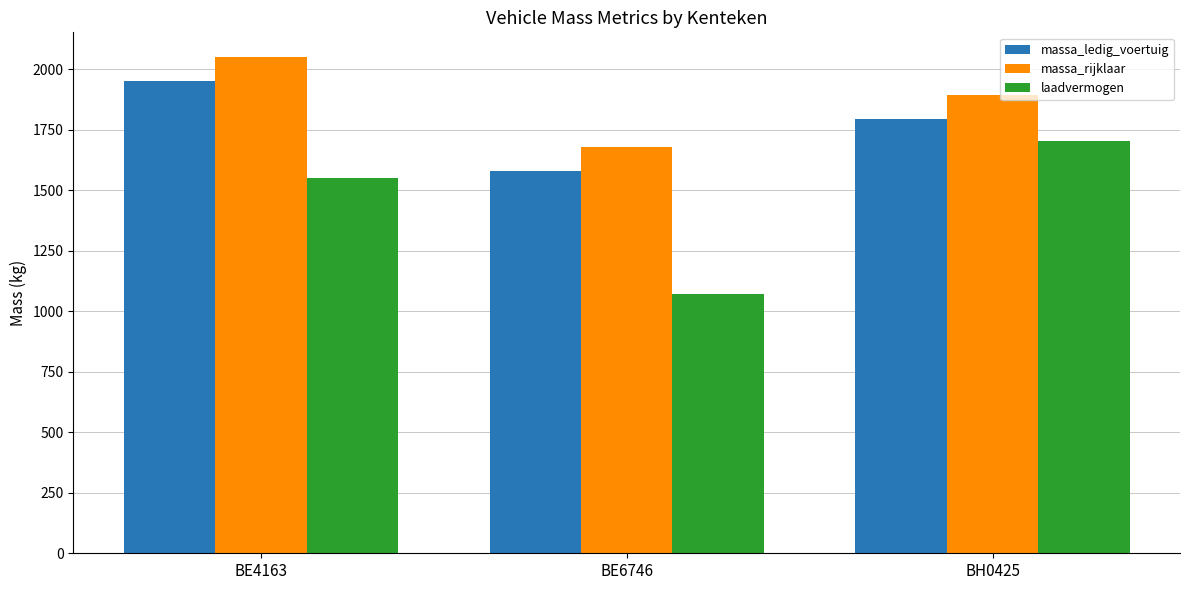

How many groups of bars are there?

3